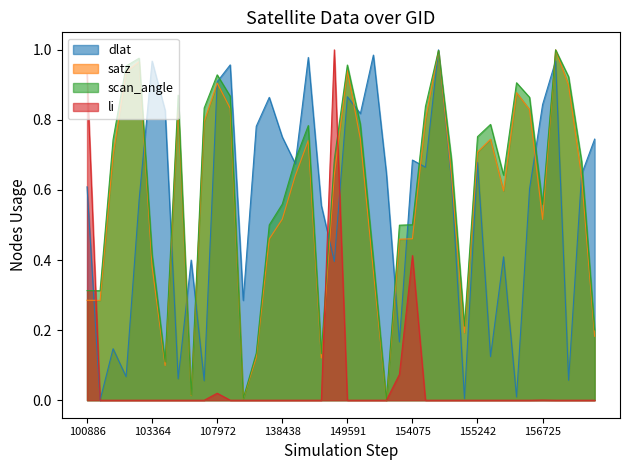

What are all the series names shown in the legend?

dlat, satz, scan_angle, li